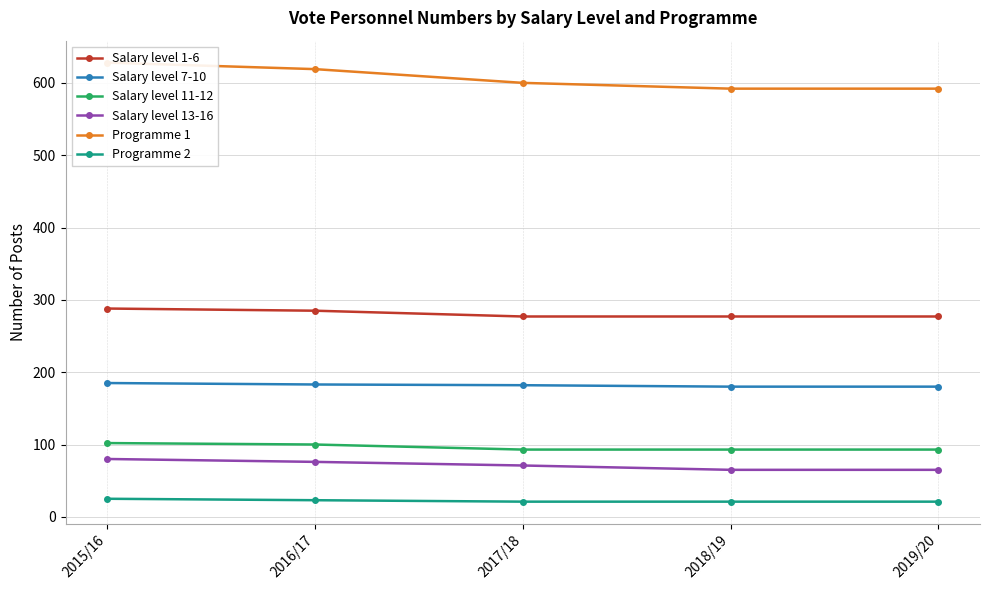

Is this an area chart (filled region under the line)?

No